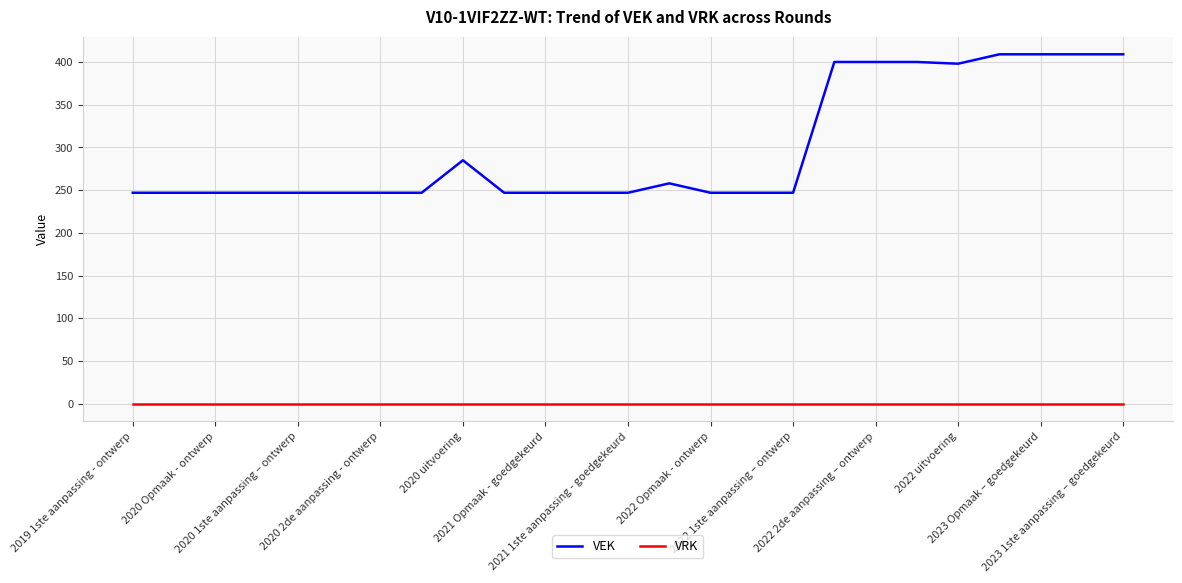

List the series in order of their overall mean, highest first.

VEK, VRK